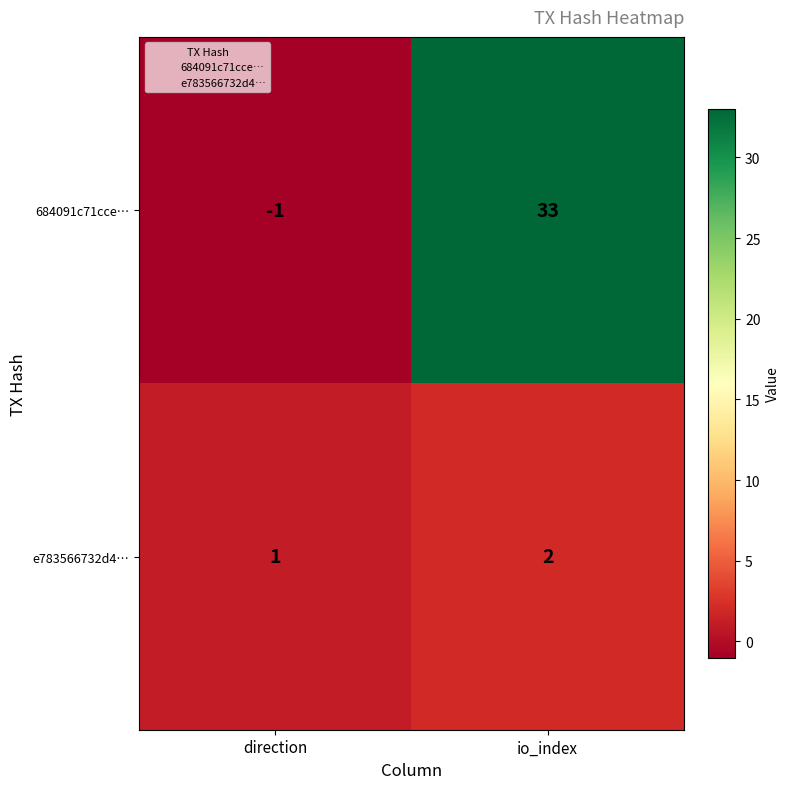

Which series has the largest range (max minus min)?

684091c71cce…